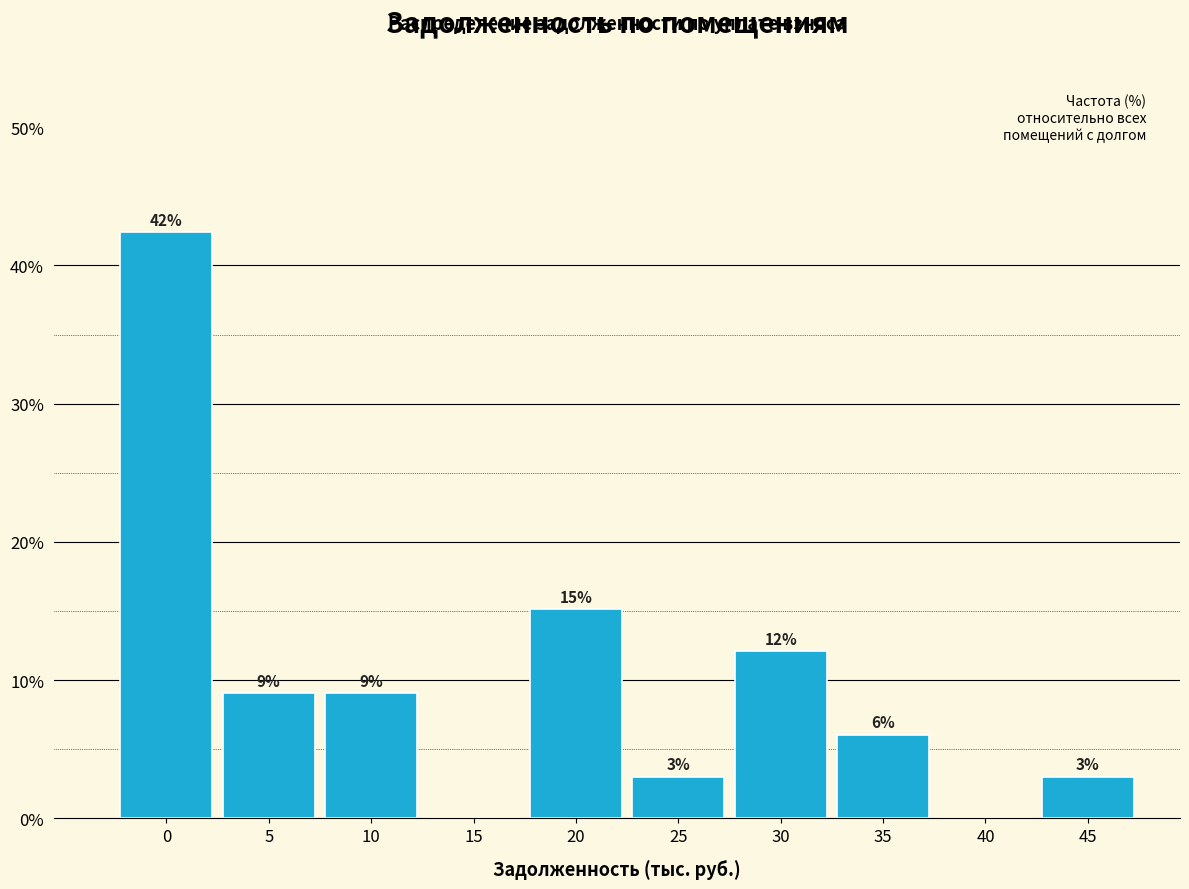

Are the bars horizontal?

No